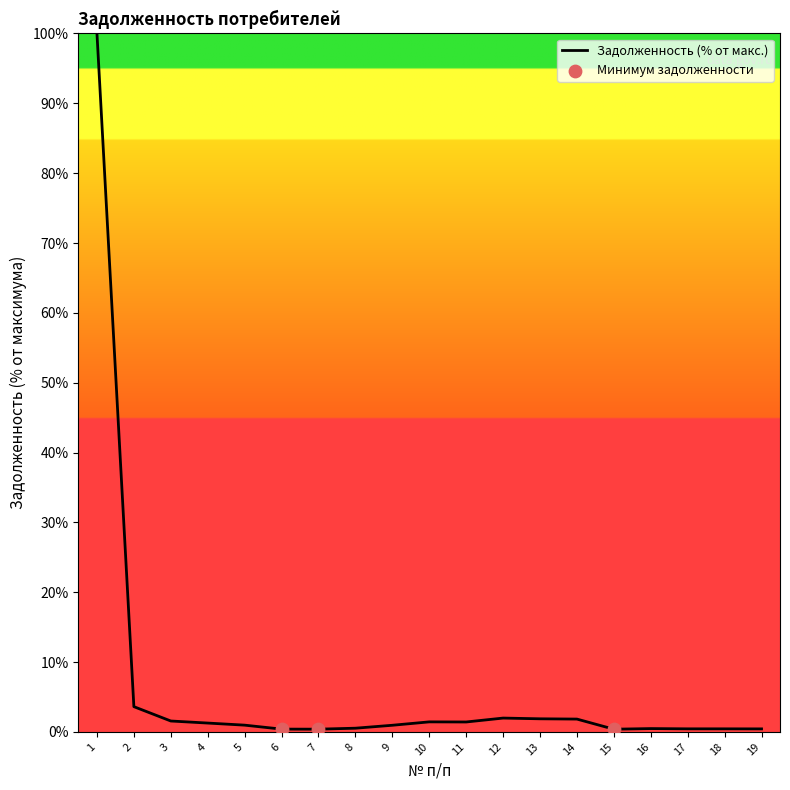

Between 6 and 2, which is larger?

2